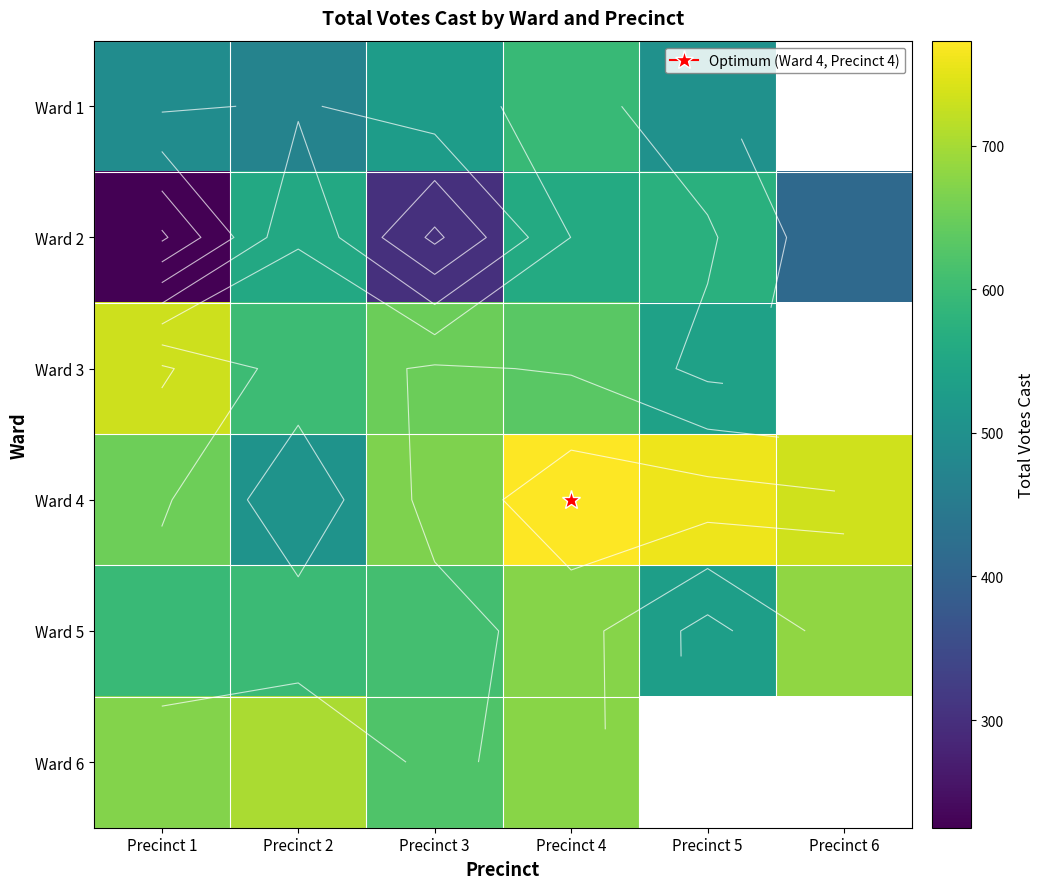

True or false: Ward 2 has a value of 899 at Precinct 2.

False